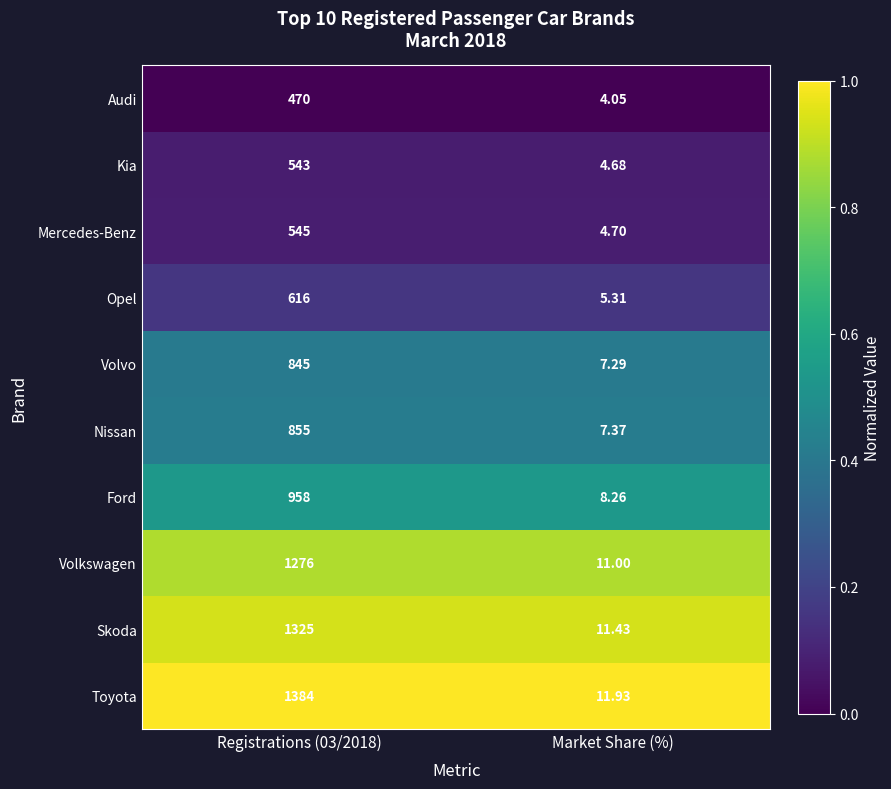

Is the value of Audi at Registrations (03/2018) greater than the value of Ford at Registrations (03/2018)?

No